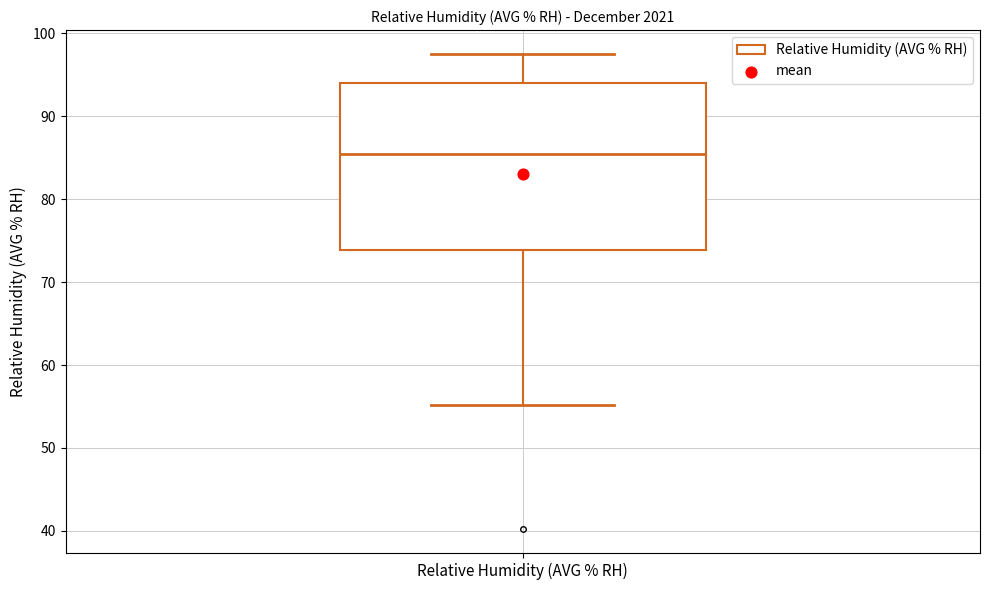

Read this box plot against the y-axis: the position of the median line, the range covered by the box, and the ends of both whiskers. The values are not printed on the chart, so give them approximately, as read against the axis.

median 85, box 74 to 94, whiskers 55 to 98